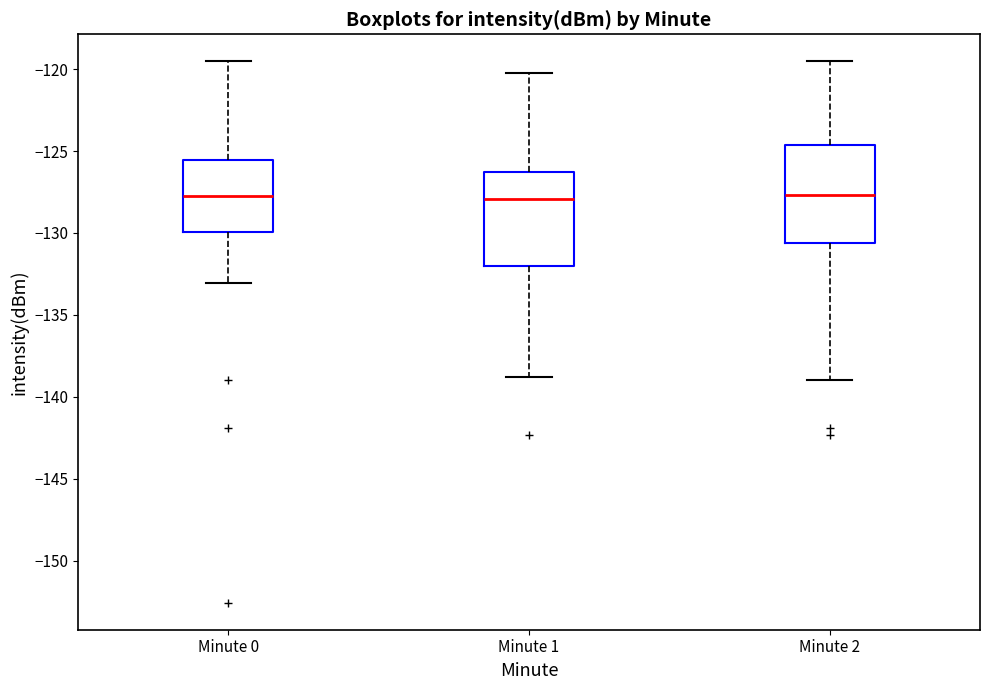

Reading left to right, transcribe this box plot: for each box, give where its median line is, the range the box spans, and where its two whiskers end, as read against the y-axis. The values are not printed on the chart, so give them approximately, as read against the axis.

Minute 0: median -127.5, box -130.0 to -125.5, whiskers -133.0 to -119.5
Minute 1: median -128.0, box -132.0 to -126.5, whiskers -139.0 to -120.0
Minute 2: median -127.5, box -130.5 to -124.5, whiskers -139.0 to -119.5